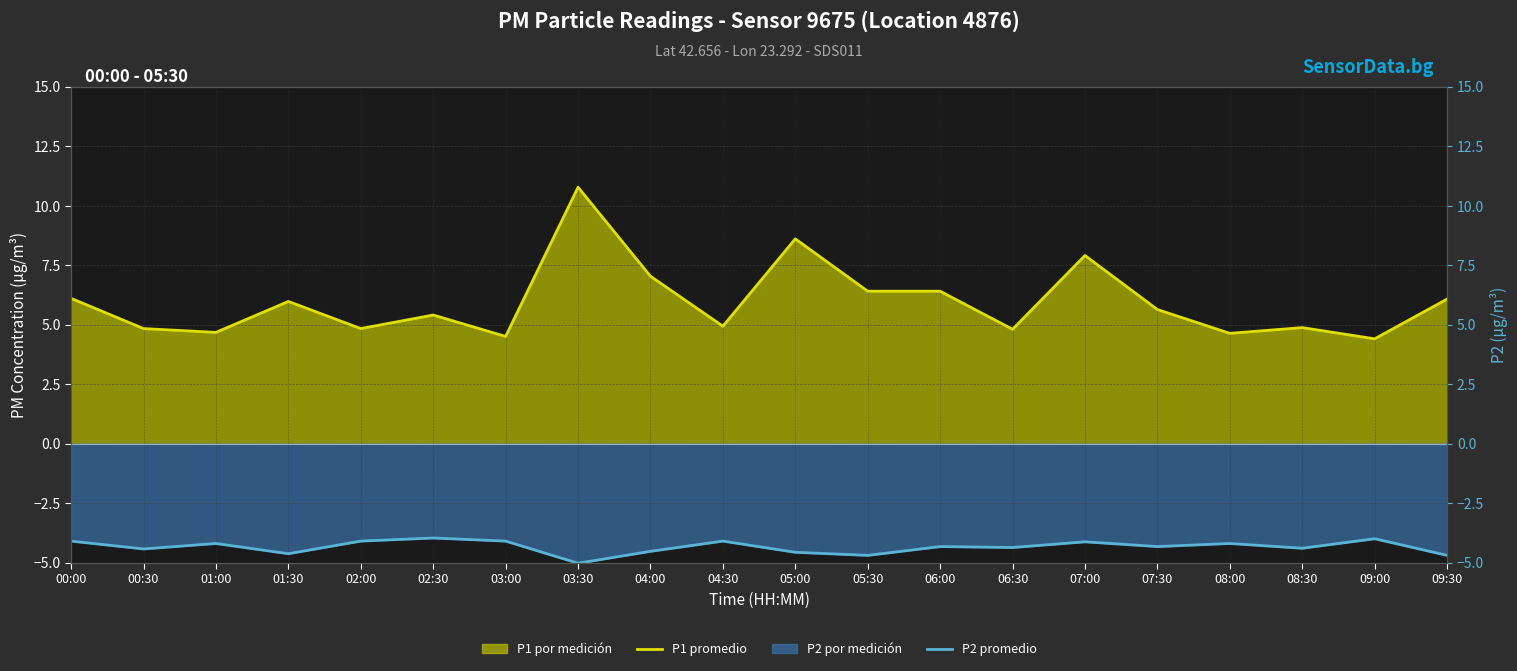

The value of P1 promedio at 05:00 is 8.6. True or false?

True